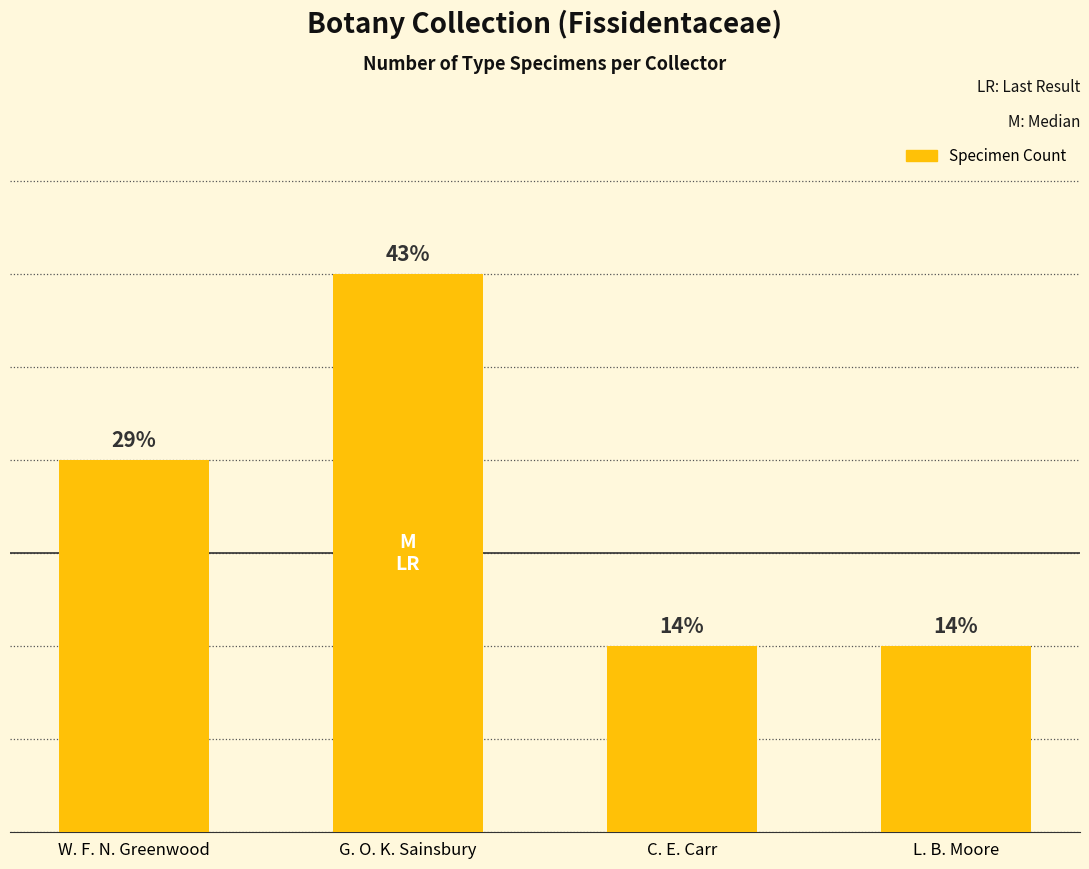

What is the minimum value shown in the chart?

1